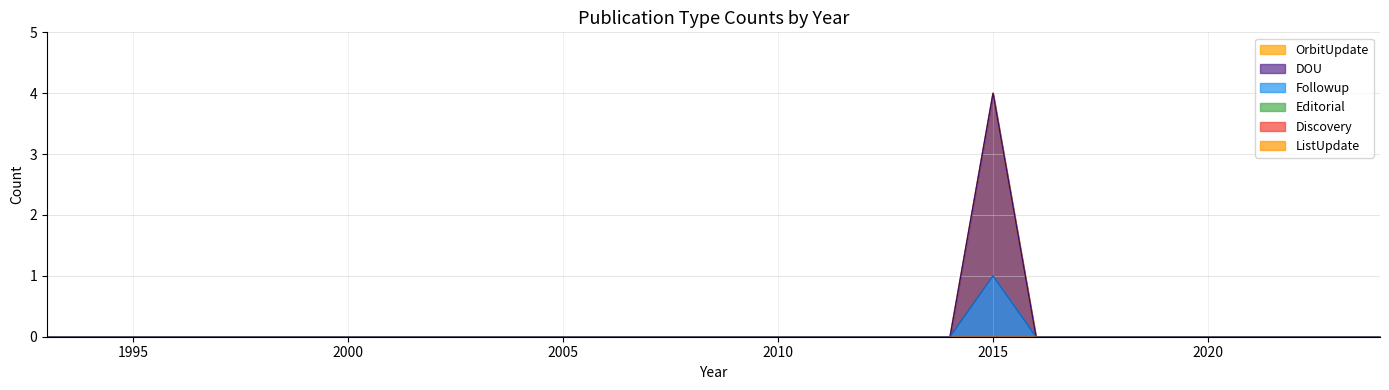

Rank the series at 2009 from lowest to highest value.

OrbitUpdate, DOU, Followup, Editorial, Discovery, ListUpdate